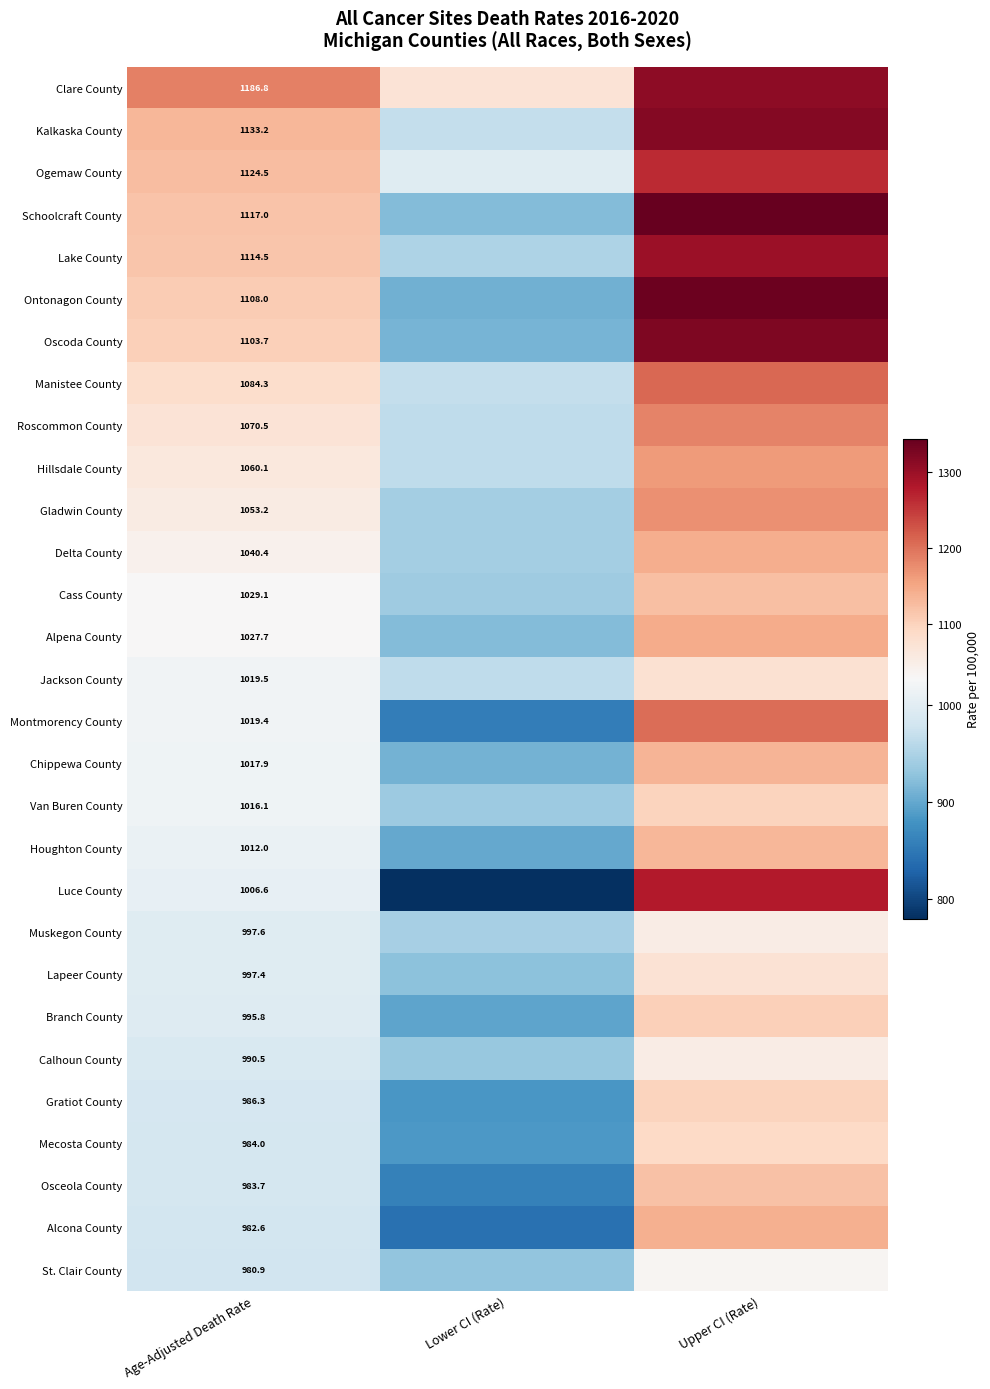

At which category does the chart reach its minimum across all series?

Lower CI (Rate)